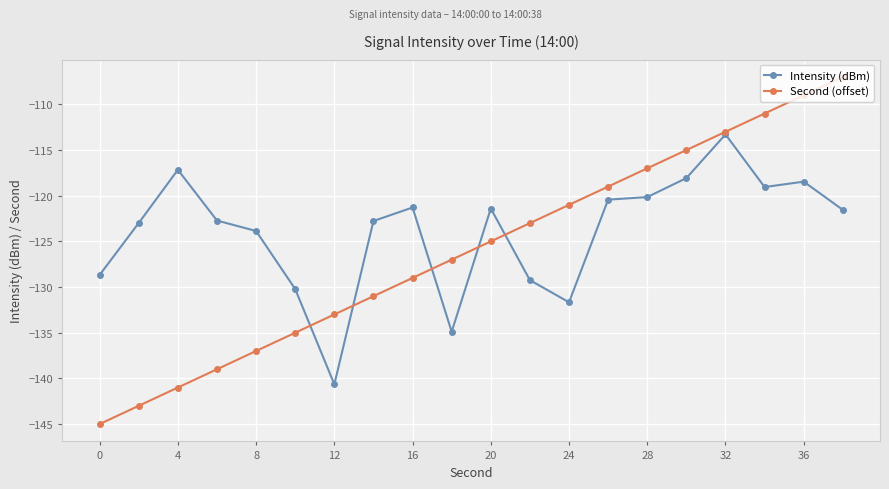

Which series has the largest range (max minus min)?

Second (offset)